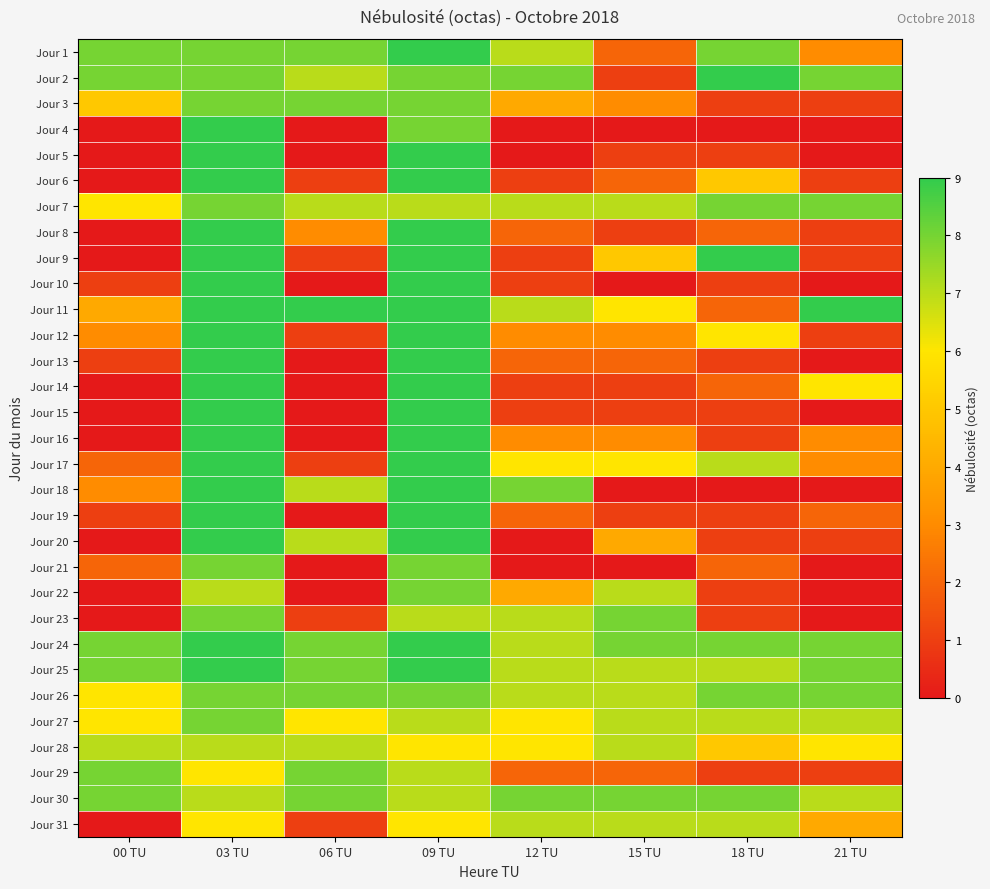

At how many categories does at least one series exceed 7?

8